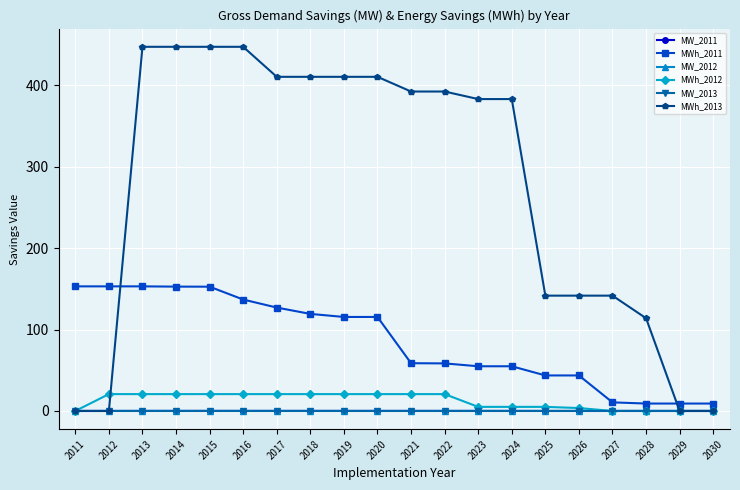

Which series has the largest range (max minus min)?

MWh_2013